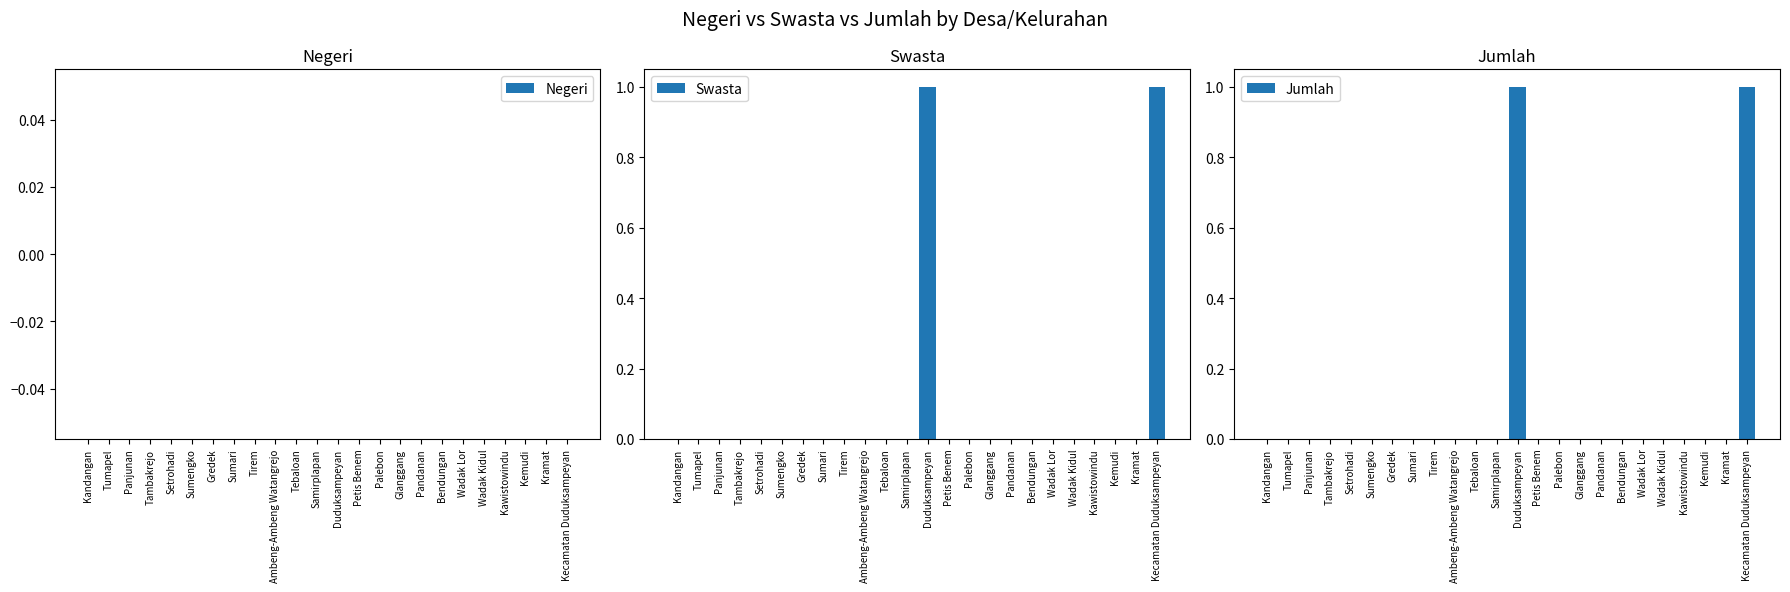

What position from the left is Panjunan?

3